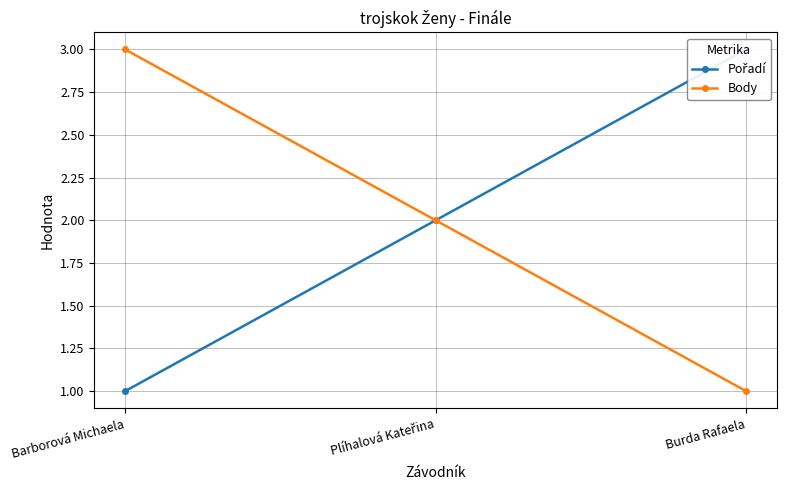

How many lines are shown in the chart?

2